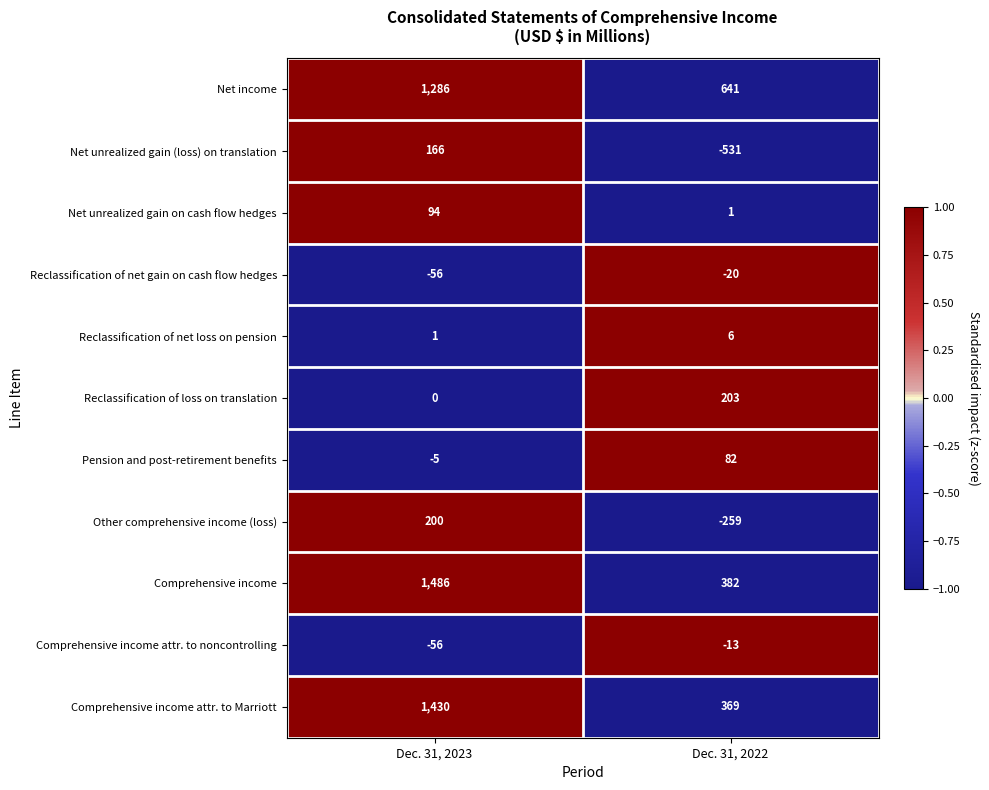

What is the greatest value displayed?

1486